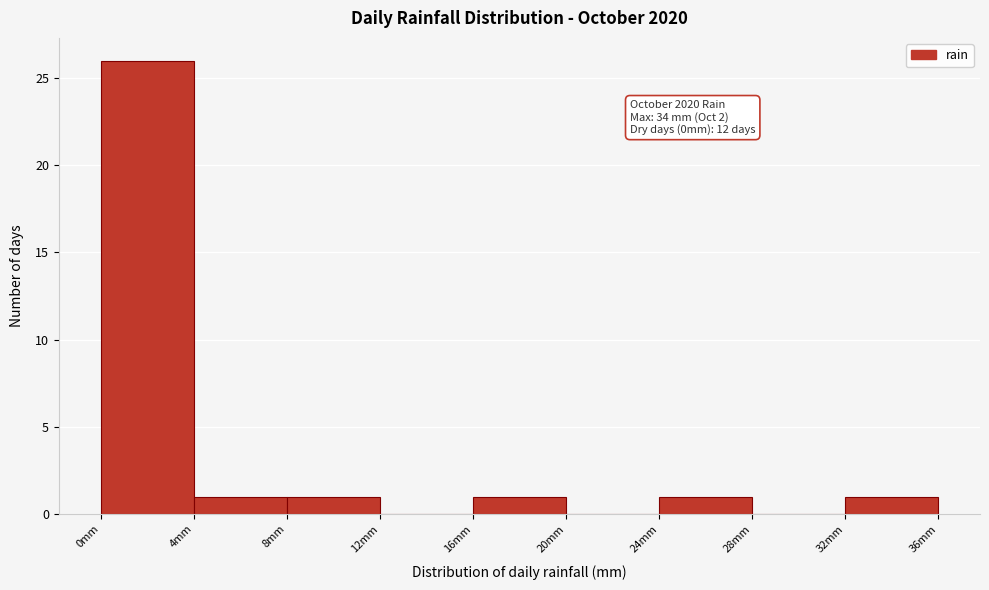

Which range on the x-axis has the tallest bar?

0 to 4